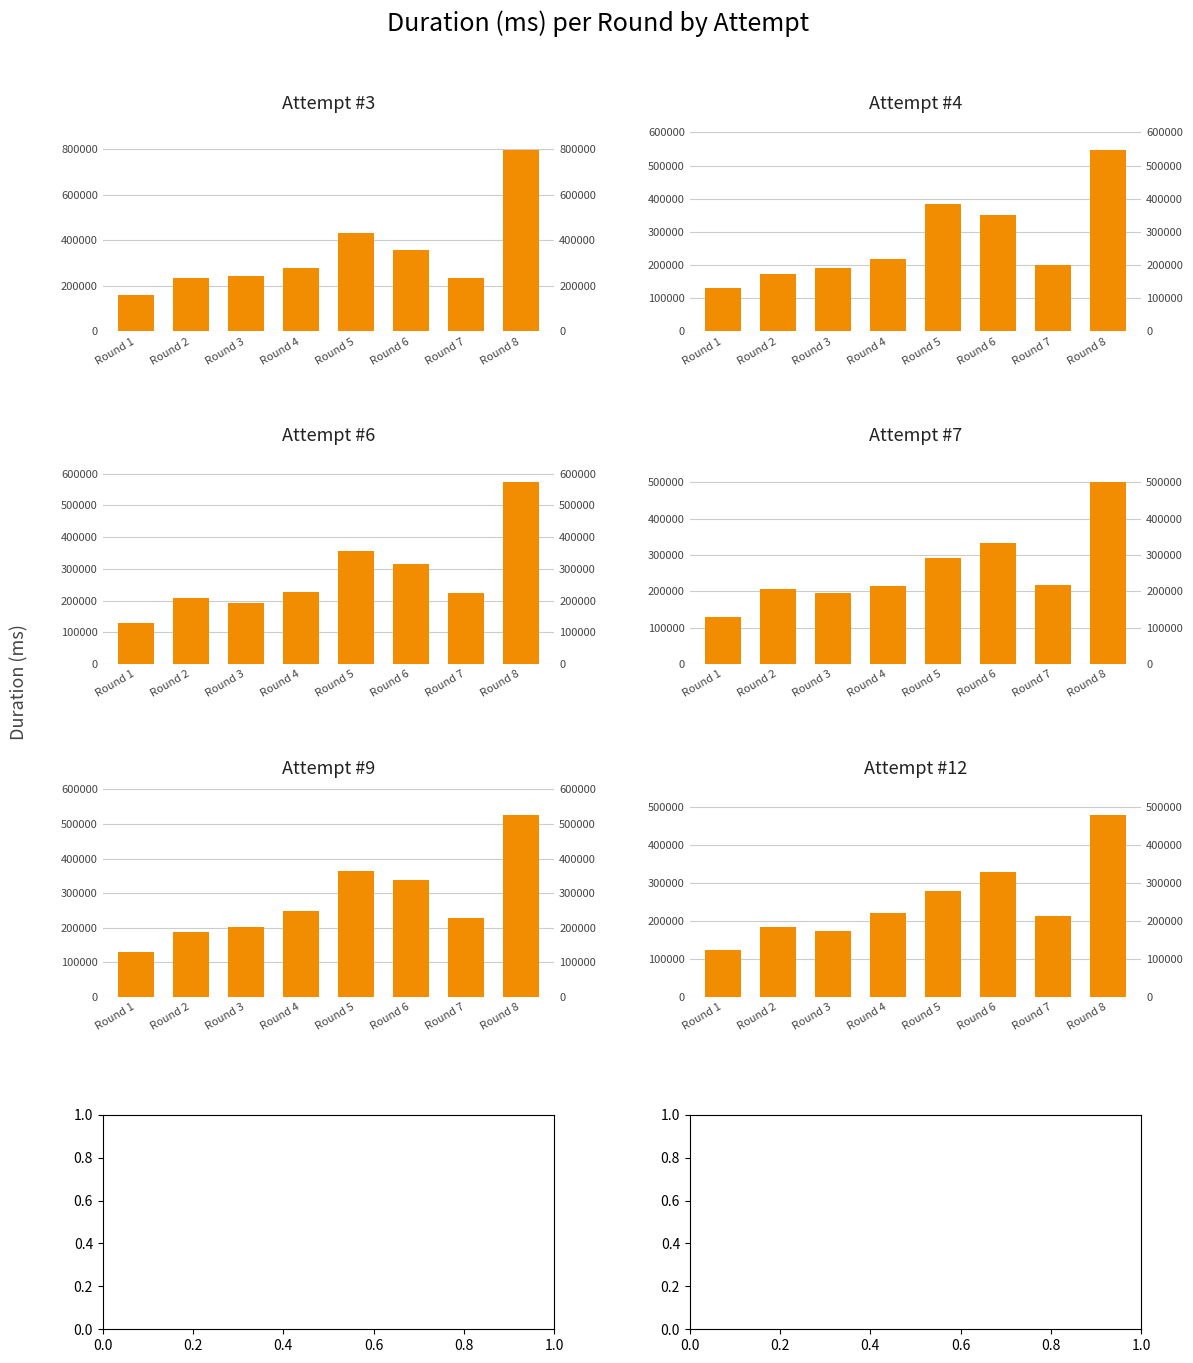

What is the value of the Attempt #7 bar at the 4th from the left?

215834